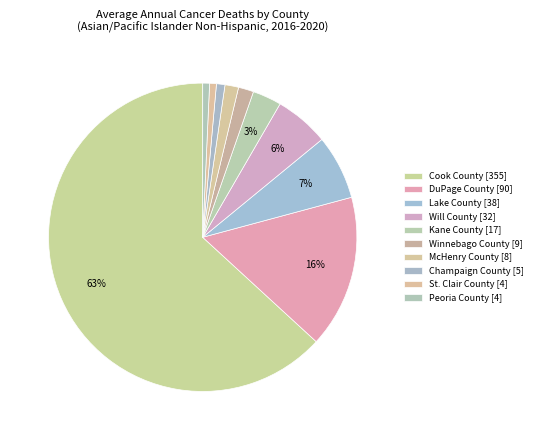

Is it true that Winnebago County is 12% of the pie?

False